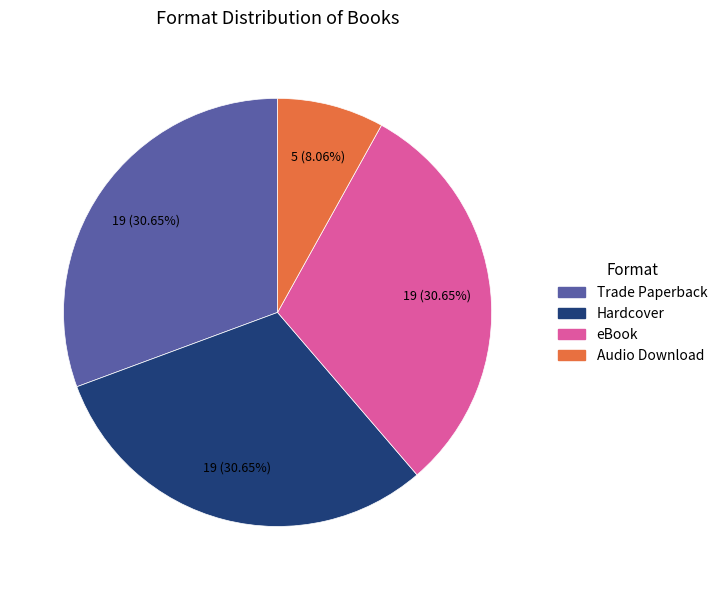

Between Trade Paperback and Audio Download, which is larger?

Trade Paperback